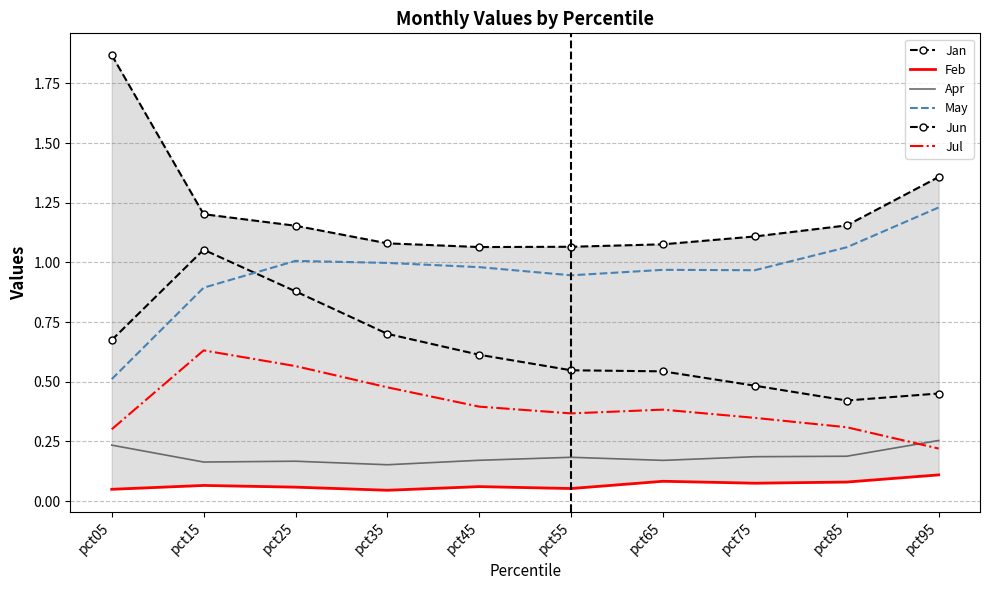

At which category does Feb reach its first local valley?

pct35